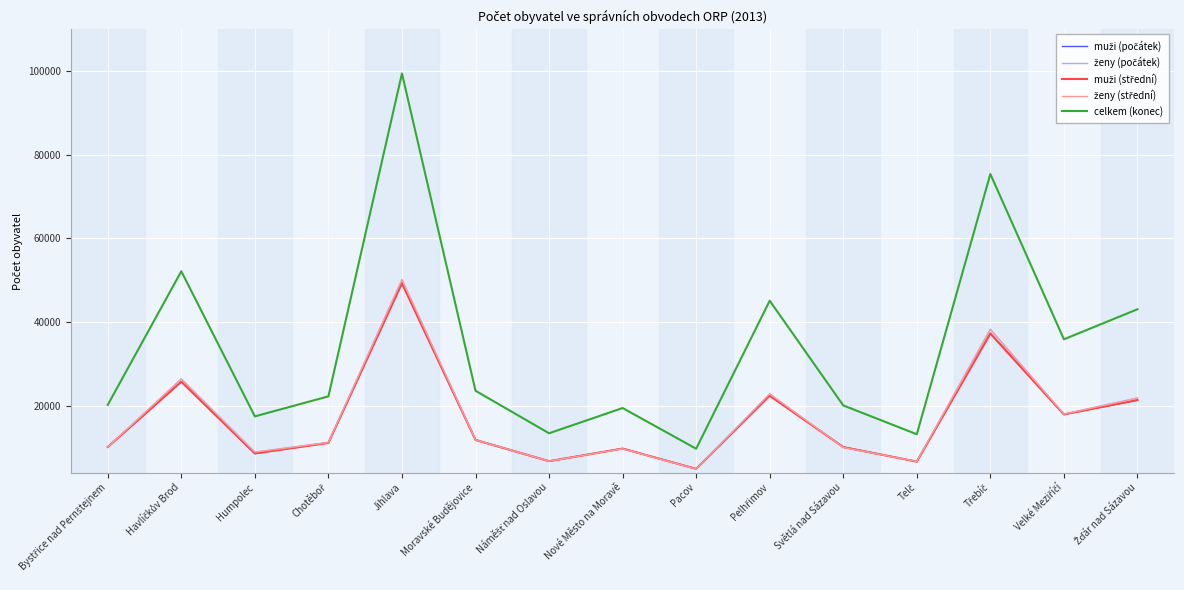

Which series has the widest spread of values?

celkem (konec)